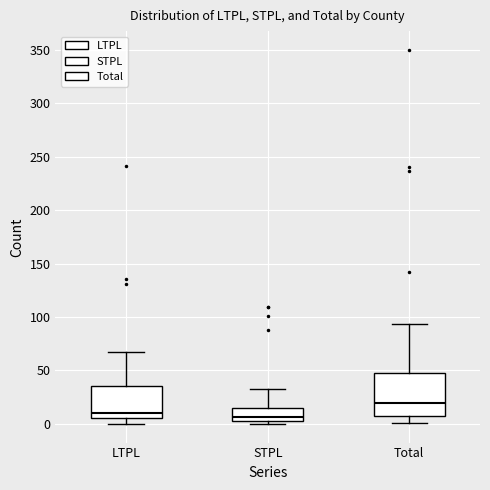

Which box is the tallest, from its lower edge to its upper edge?

Total